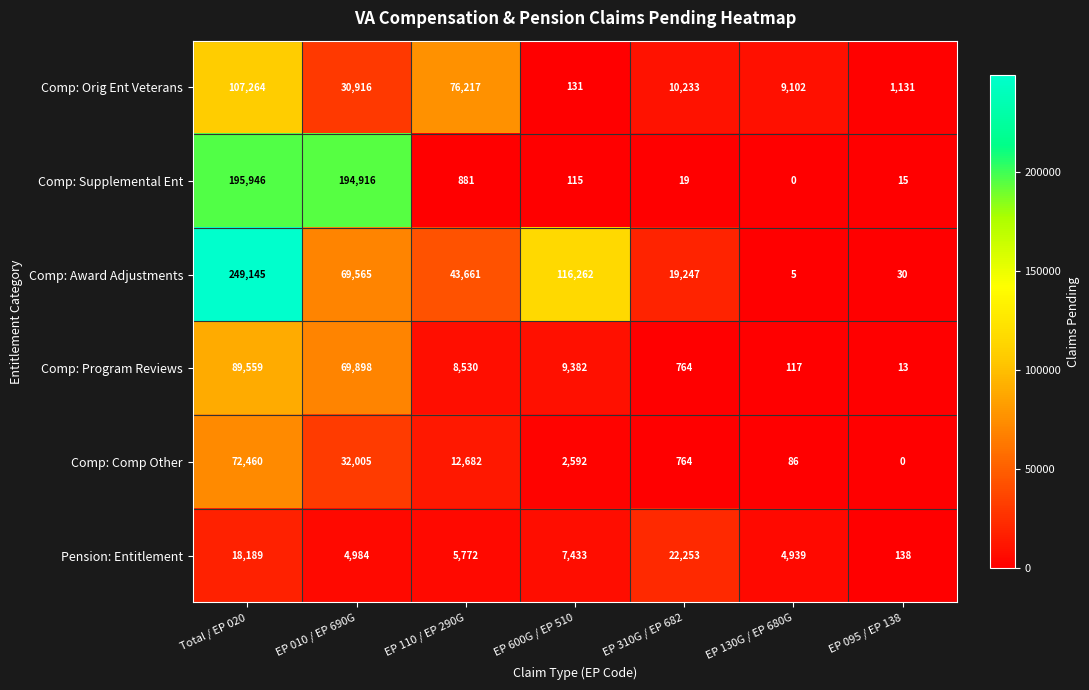

Read the Pension: Entitlement value at EP 095 / EP 138, to the nearest 100.

100